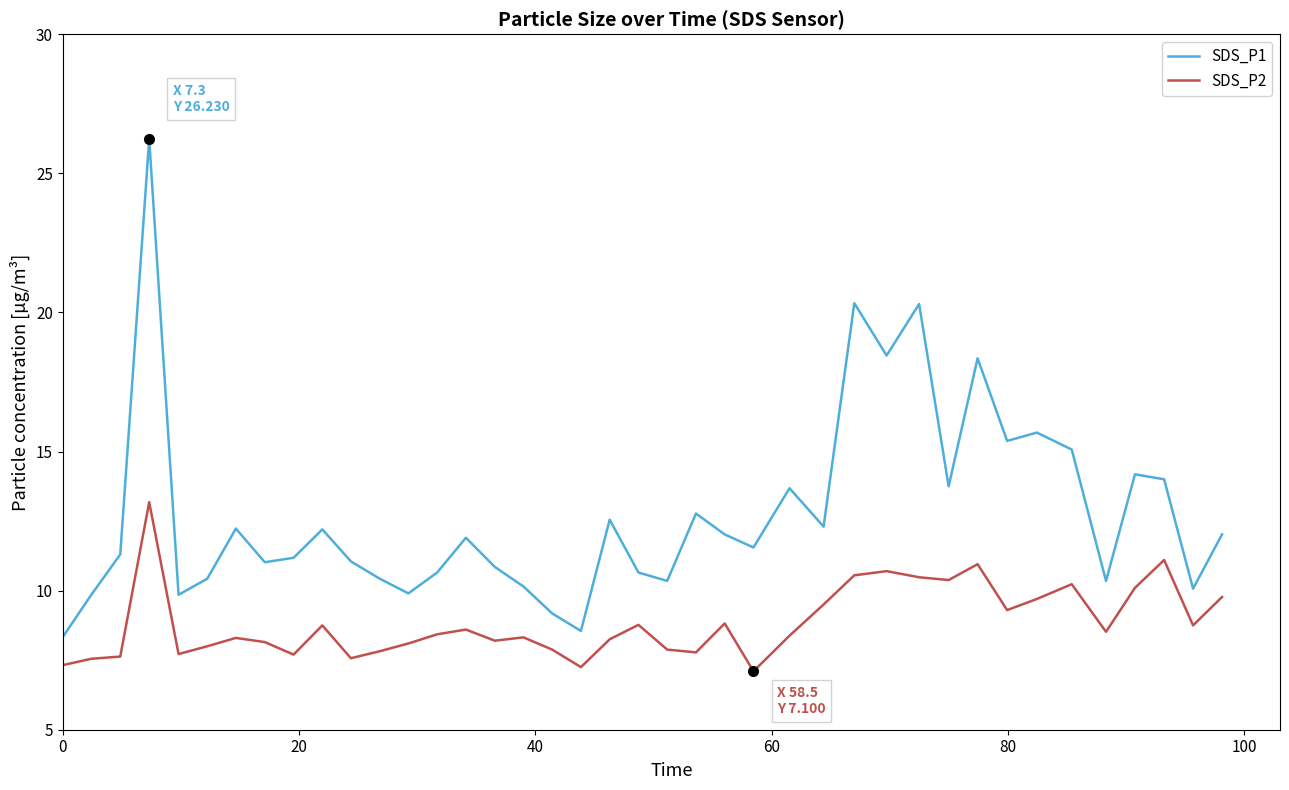

True or false: SDS_P1 and SDS_P2 intersect in this chart.

False